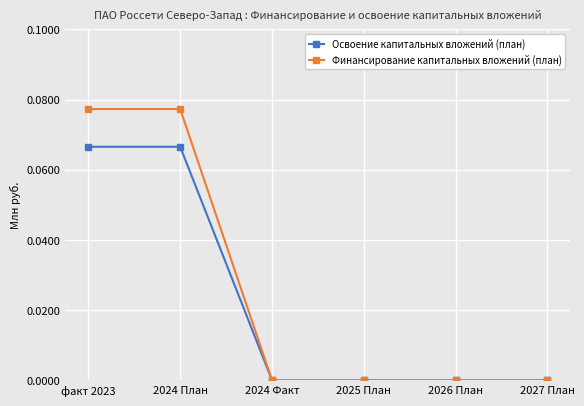

Between факт 2023 and 2025 План, which series saw the biggest shift?

Финансирование капитальных вложений (план)